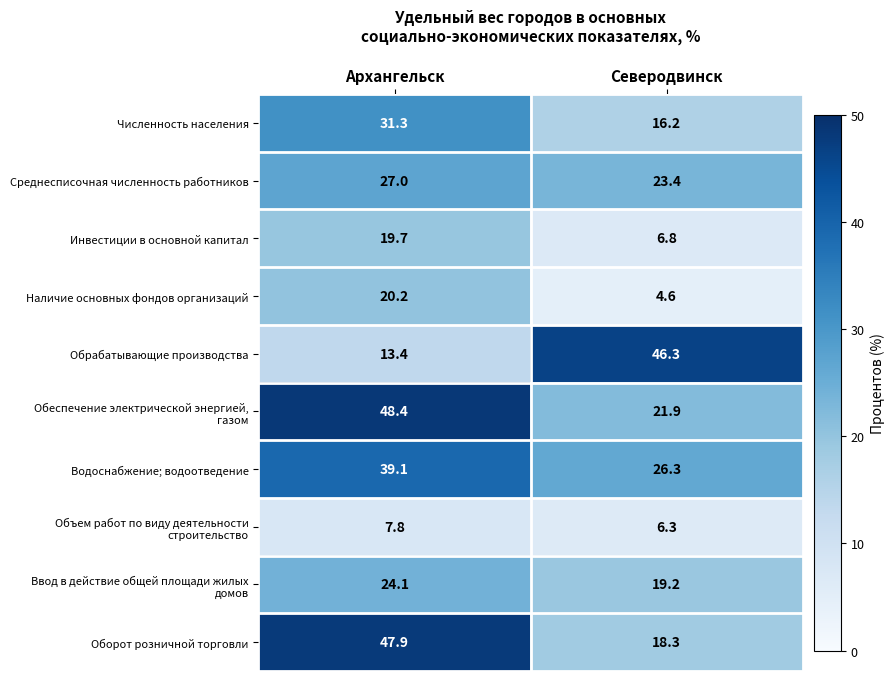

Between Архангельск and Северодвинск, which series saw the biggest shift?

Обрабатывающие производства